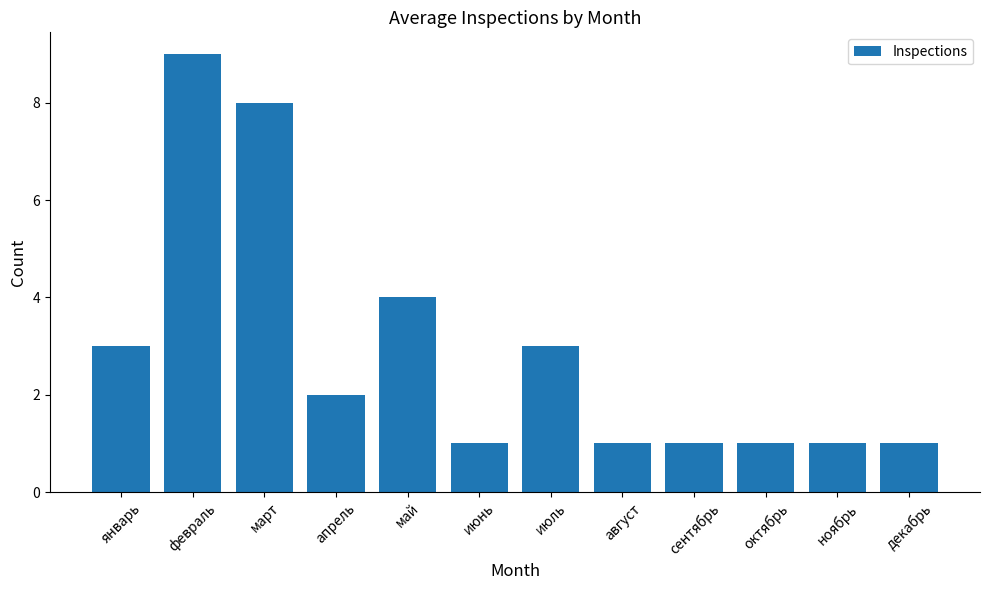

Are the bars horizontal?

No